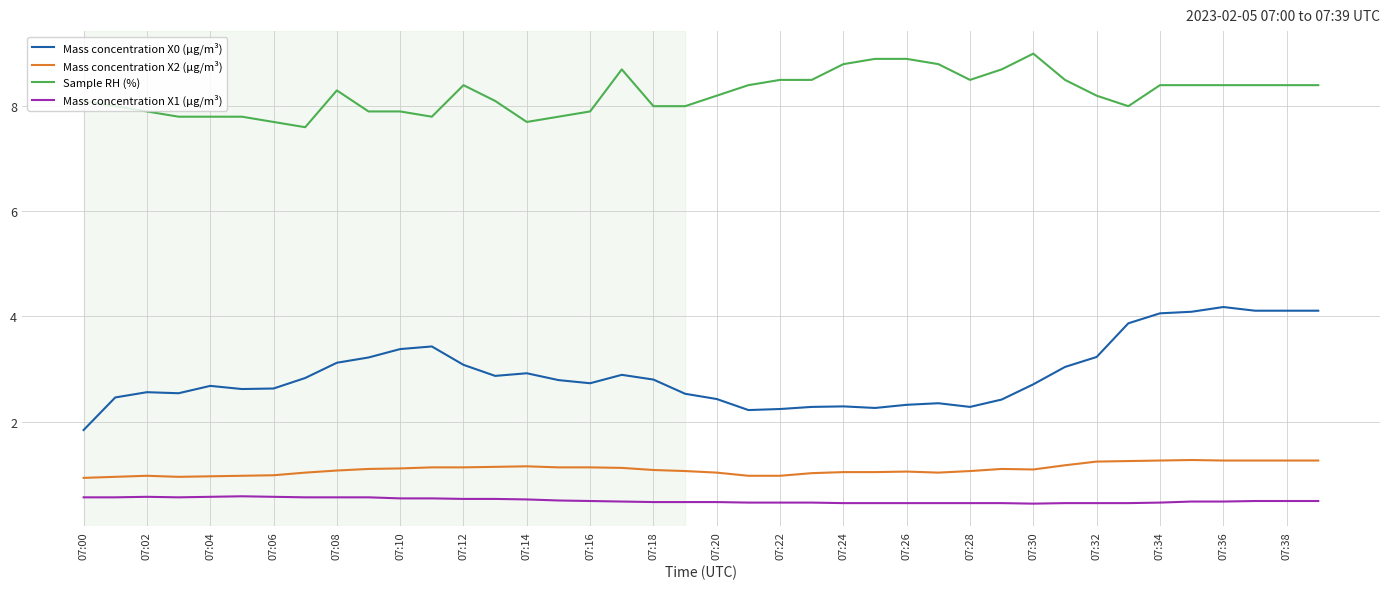

Which series has the largest range (max minus min)?

Mass concentration X0 (μg/m³)